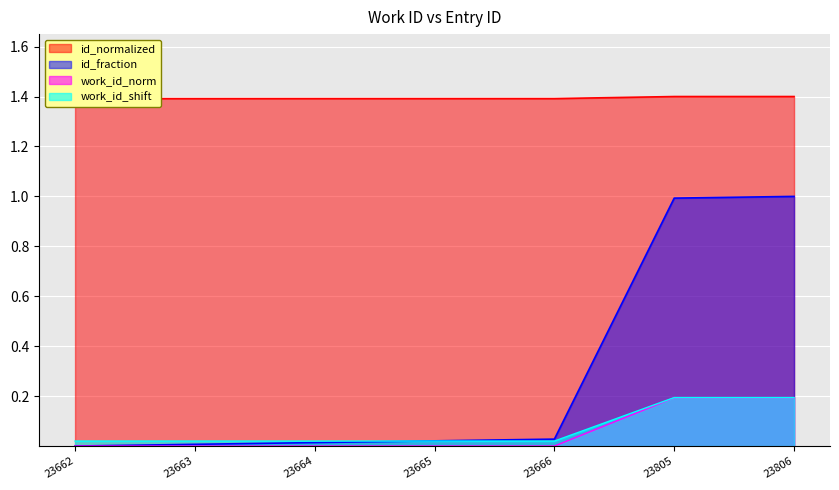

Approximately how many times larger is the value at 23805 compared to 23662?

1.0